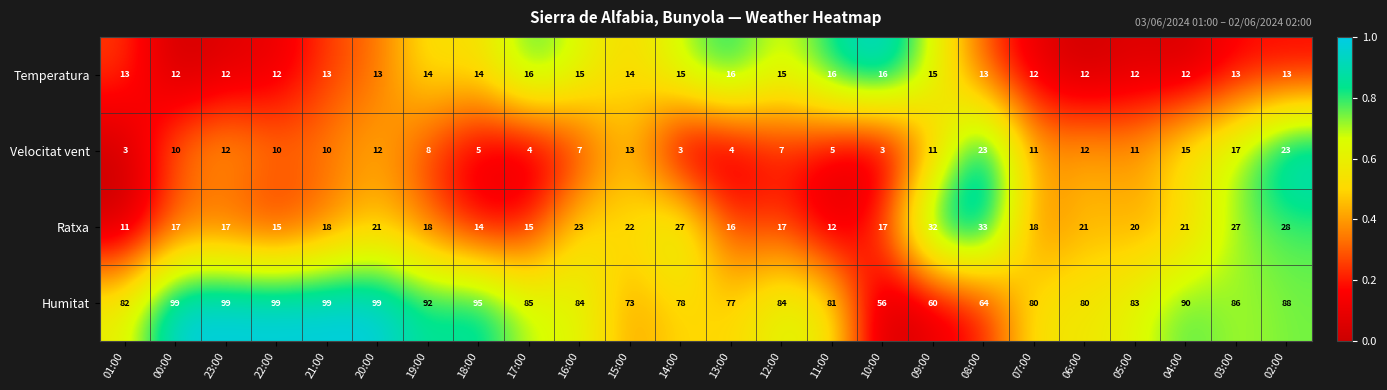

At 21:00, list the series in order from largest to smallest.

Humitat, Ratxa, Temperatura, Velocitat vent